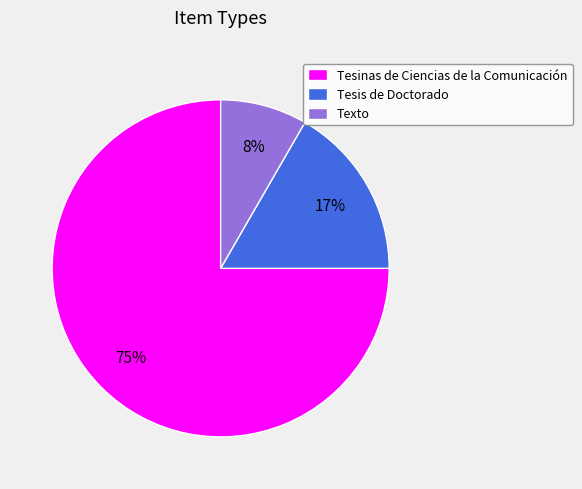

Is the sum of Tesinas de Ciencias de la Comunicación and Tesis de Doctorado greater than half?

Yes